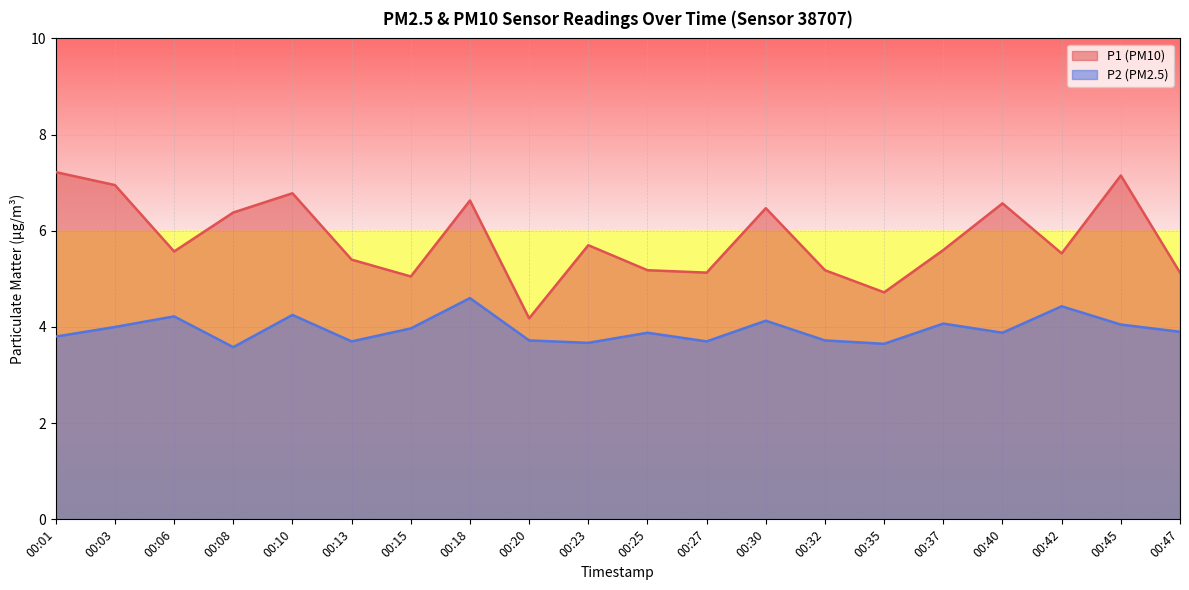

Reading left to right, what are all the values shown in this chart?

P1: 00:01=7.2	00:03=7.0	00:06=5.6	00:08=6.4	00:10=6.8	00:13=5.4	00:15=5.0	00:18=6.6	00:20=4.2	00:23=5.7	00:25=5.2	00:27=5.1	00:30=6.5	00:32=5.2	00:35=4.7	00:37=5.6	00:40=6.6	00:42=5.5	00:45=7.2	00:47=5.1
P2: 00:01=3.8	00:03=4.0	00:06=4.2	00:08=3.6	00:10=4.2	00:13=3.7	00:15=4.0	00:18=4.6	00:20=3.7	00:23=3.7	00:25=3.9	00:27=3.7	00:30=4.1	00:32=3.7	00:35=3.6	00:37=4.1	00:40=3.9	00:42=4.4	00:45=4.0	00:47=3.9